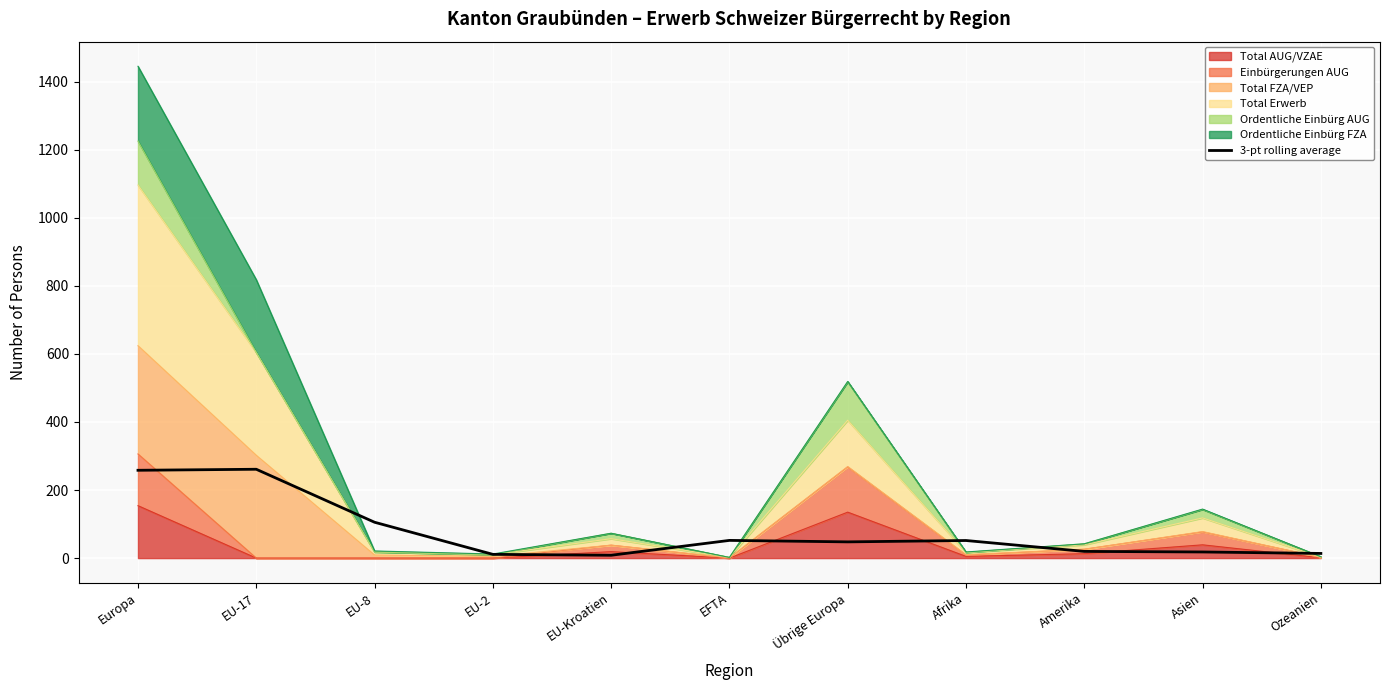

Rank the categories by value from highest to lowest.

EU-17, Europa, EU-8, EFTA, Afrika, Übrige Europa, Amerika, Asien, Ozeanien, EU-2, EU-Kroatien